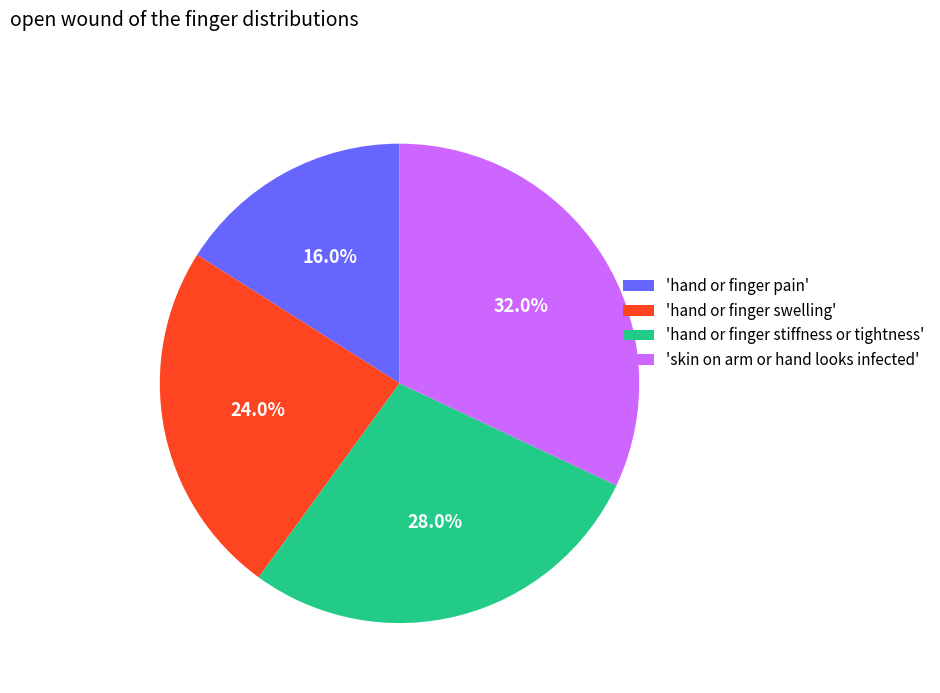

Which has a higher value, 'hand or finger pain' or 'hand or finger swelling'?

'hand or finger swelling'